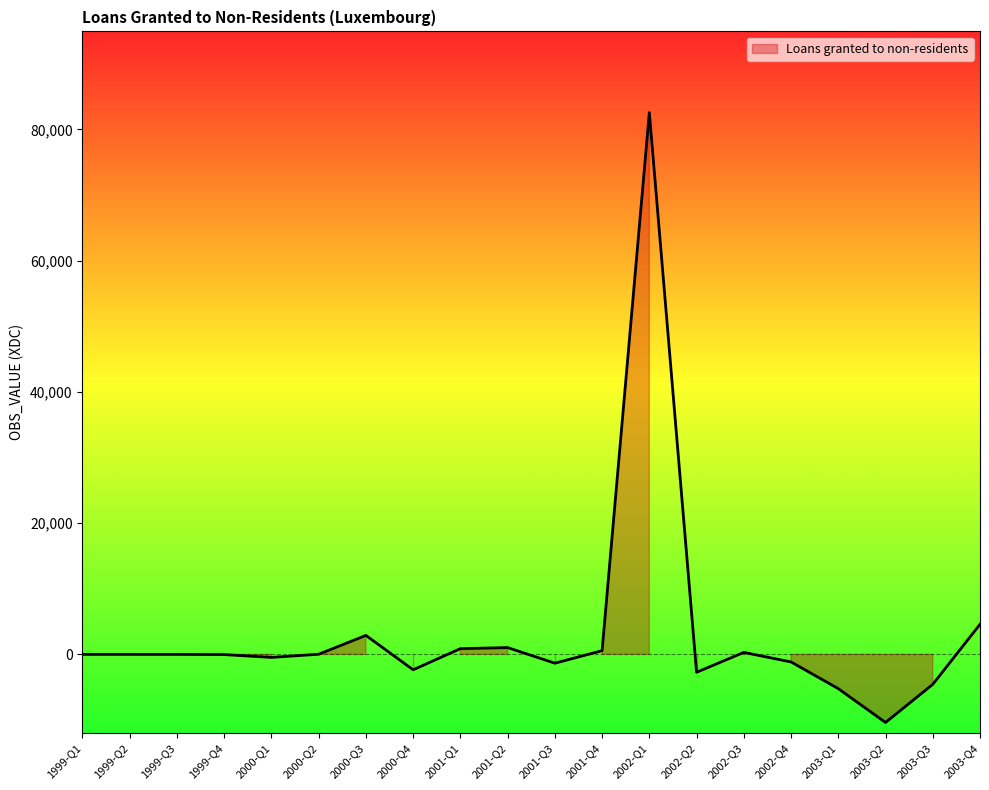

List the labels in order of value, largest first.

2002-Q1, 2003-Q4, 2000-Q3, 2001-Q2, 2001-Q1, 2001-Q4, 2002-Q3, 2000-Q2, 1999-Q1, 1999-Q3, 1999-Q2, 1999-Q4, 2000-Q1, 2002-Q4, 2001-Q3, 2000-Q4, 2002-Q2, 2003-Q3, 2003-Q1, 2003-Q2